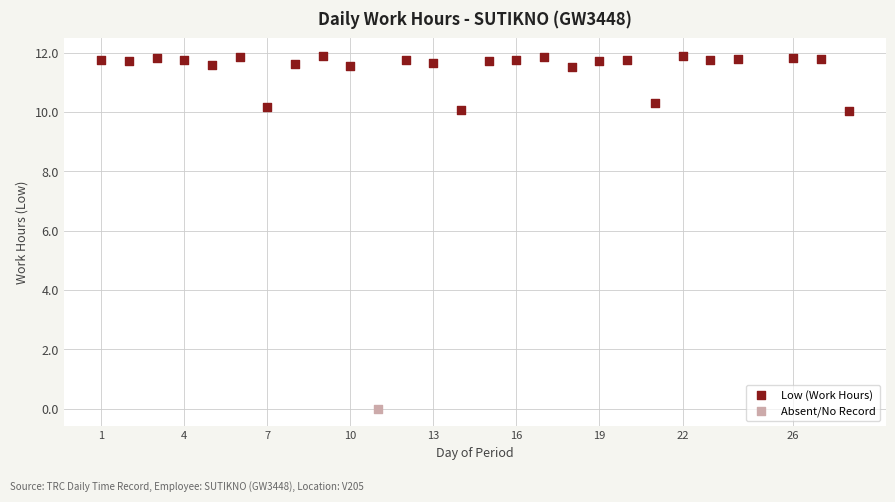

What are all the series names shown in the legend?

Low (Work Hours), Absent/No Record